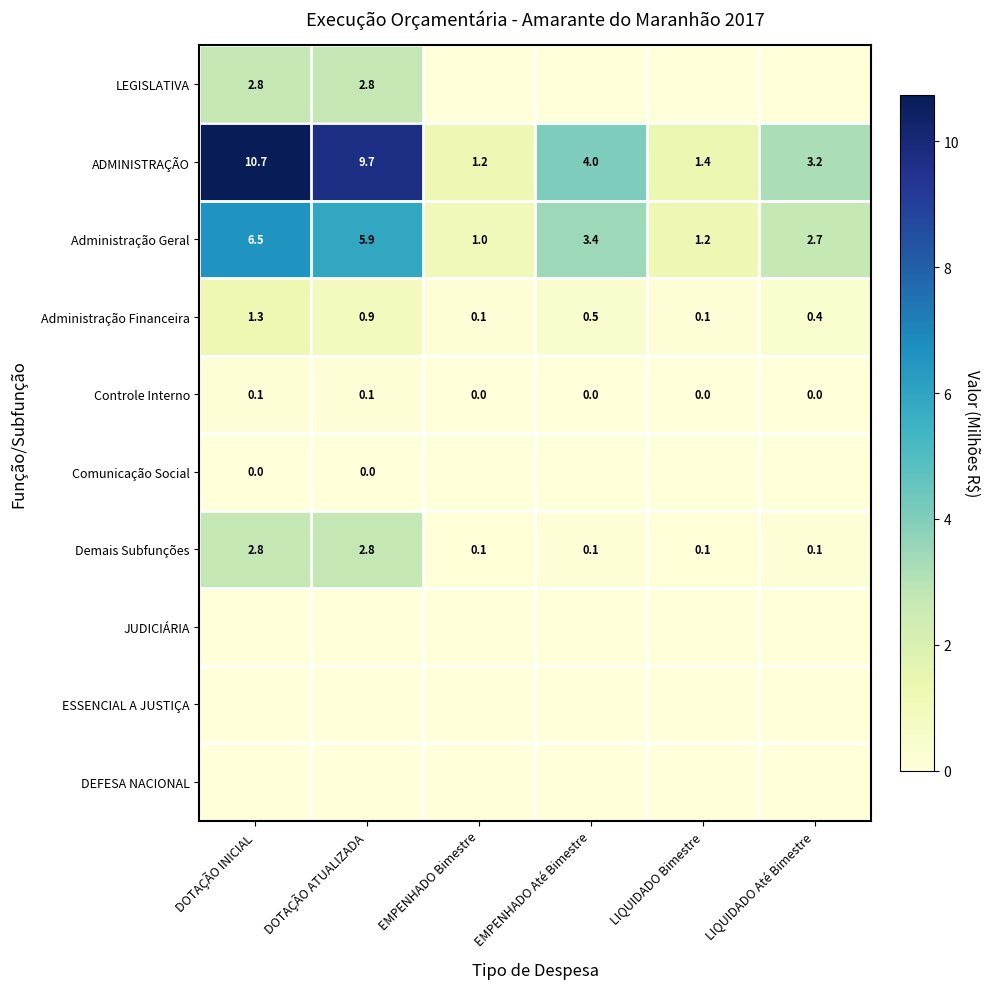

Rank the categories by Administração Geral value from lowest to highest.

EMPENHADO Bimestre, LIQUIDADO Bimestre, LIQUIDADO Até Bimestre, EMPENHADO Até Bimestre, DOTAÇÃO ATUALIZADA, DOTAÇÃO INICIAL